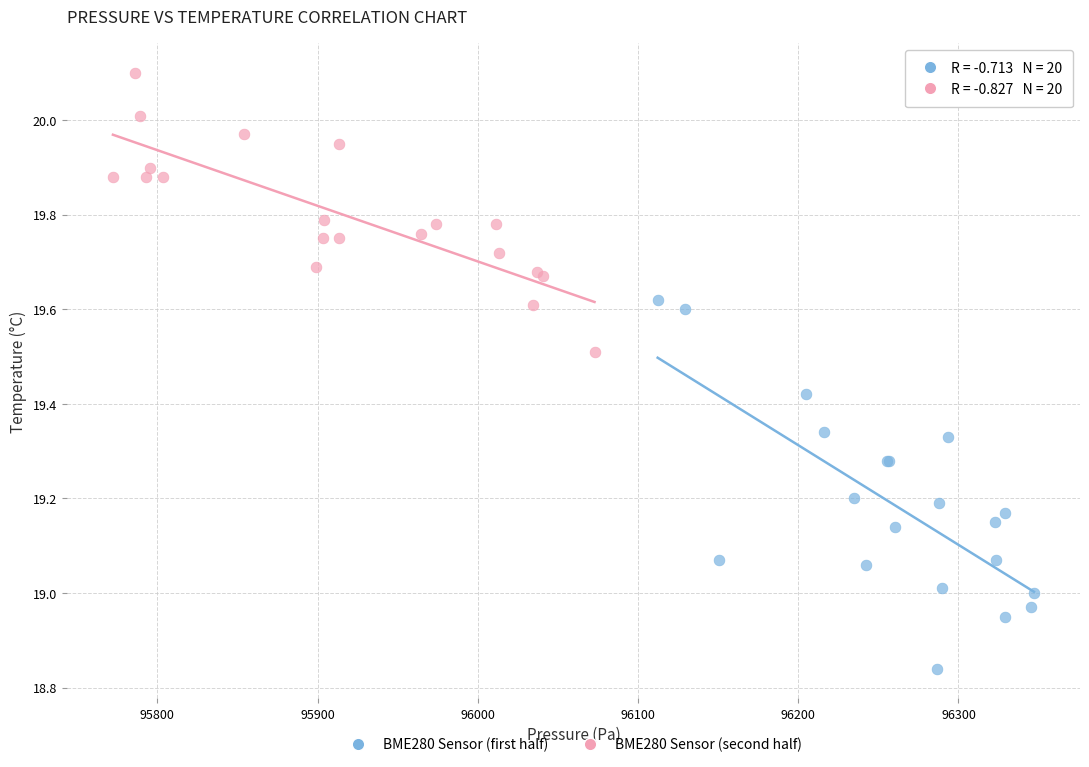

Which series contains the highest Y value?

BME280 Sensor (second half)